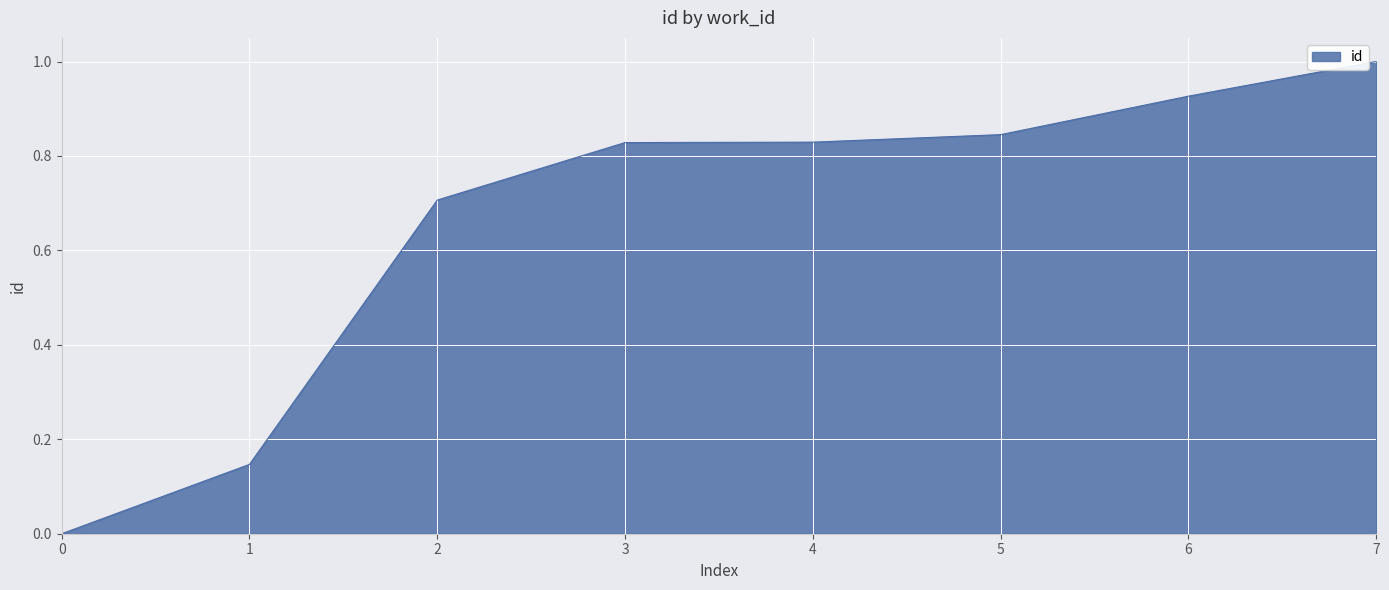

What is the greatest value displayed?

1.0